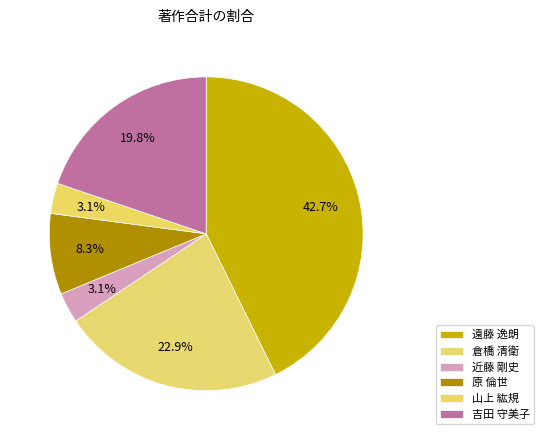

Which has a higher value, 吉田 守美子 or 原 倫世?

吉田 守美子